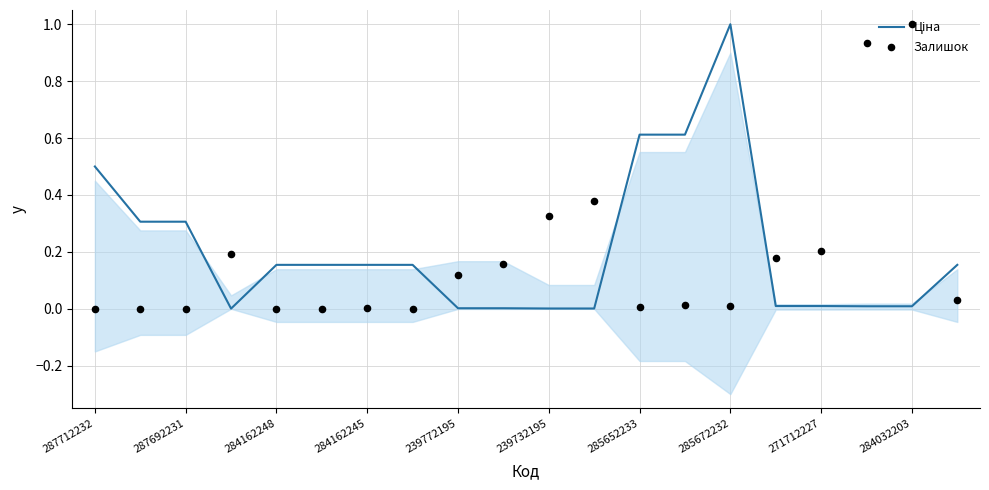

What is the total value across all series at 287692231?

0.3